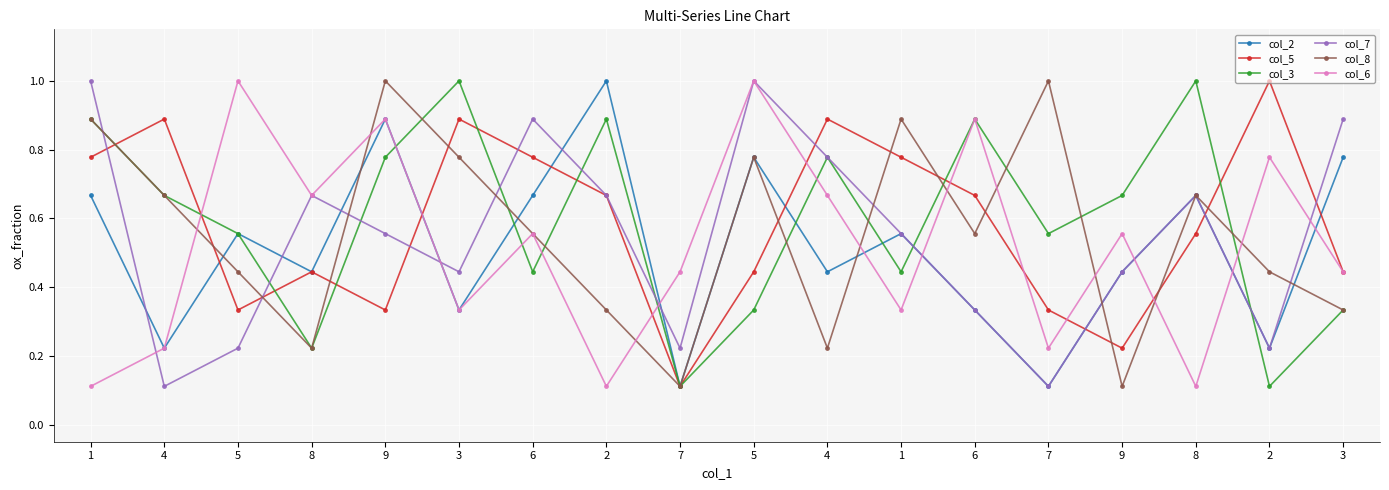

What is the sum of the col_3 values at 2 and 8?

1.1